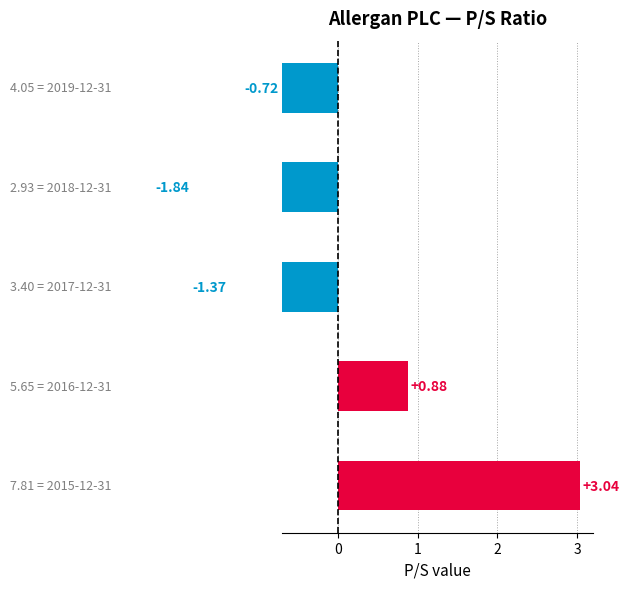

What is the difference between the second highest and minimum values?

2.7